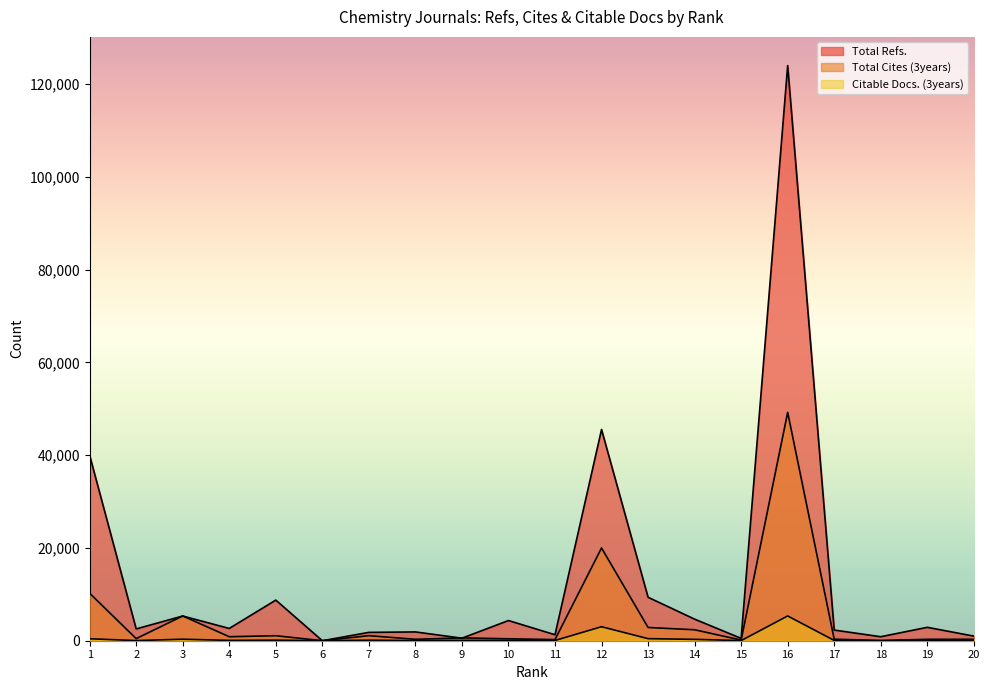

Which series has the largest range (max minus min)?

Total Refs.